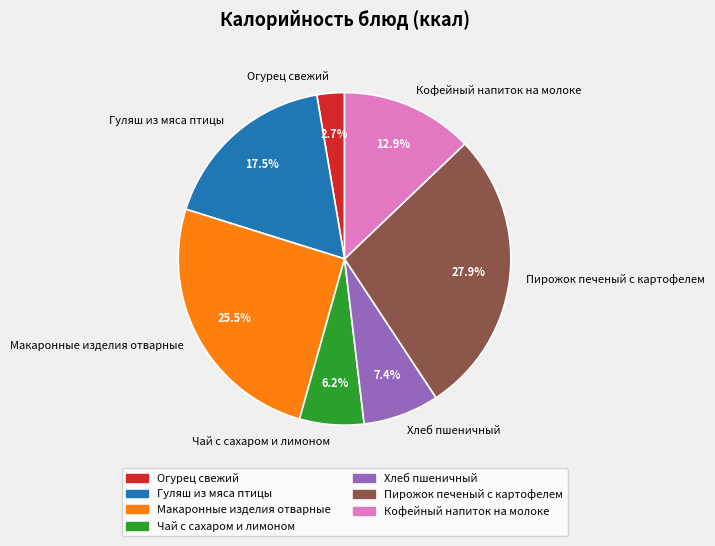

Rank the categories by value from highest to lowest.

Пирожок печеный с картофелем, Макаронные изделия отварные, Гуляш из мяса птицы, Кофейный напиток на молоке, Хлеб пшеничный, Чай с сахаром и лимоном, Огурец свежий